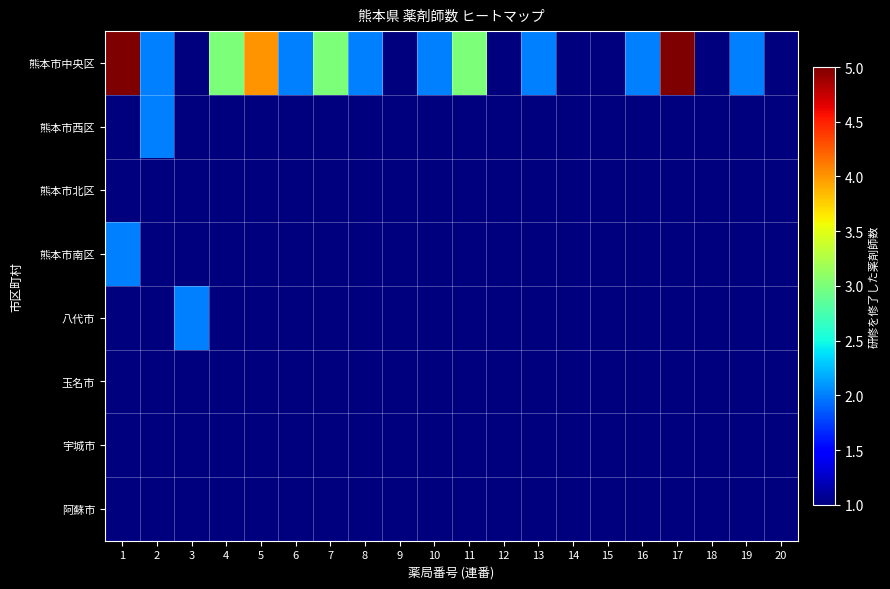

What is the total value across all series at 13?

9